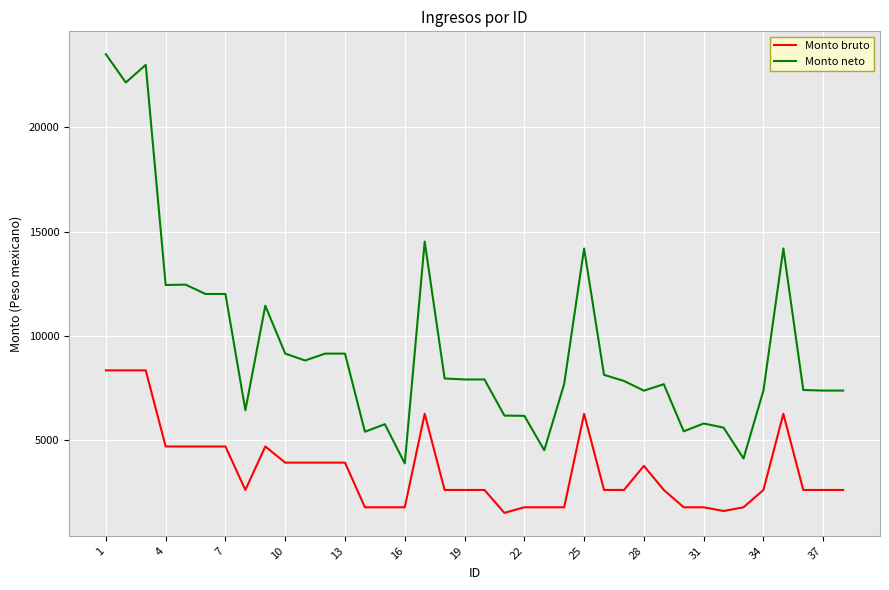

Does the chart display data point markers on the line(s)?

No